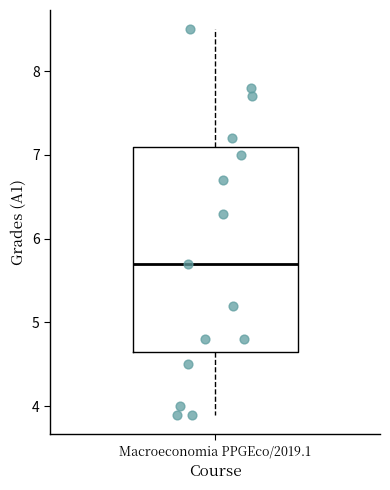

Transcribe this box plot: give where the median line is, the range the box spans, and where the two whiskers end, as read against the y-axis. The values are not printed on the chart, so give them approximately, as read against the axis.

median 5.7, box 4.7 to 7.1, whiskers 3.9 to 8.5